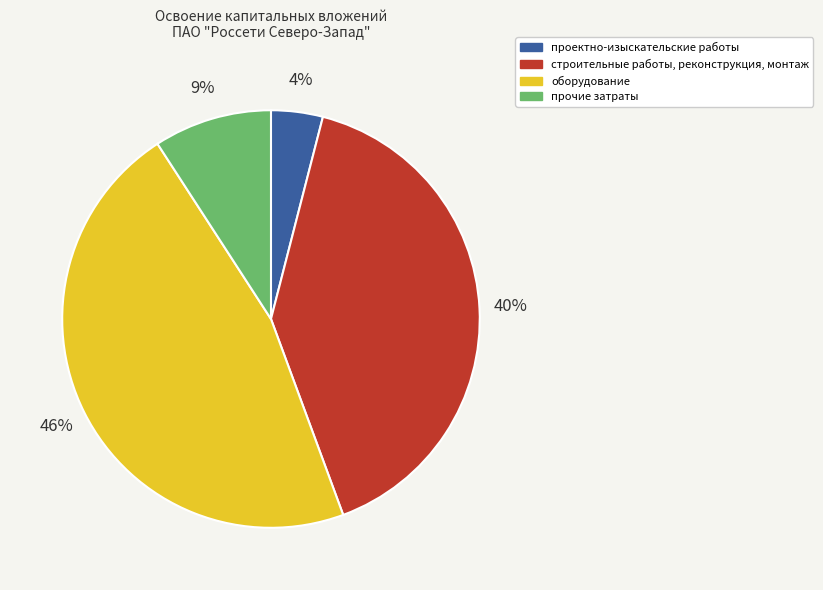

Is it true that оборудование is 46% of the pie?

True